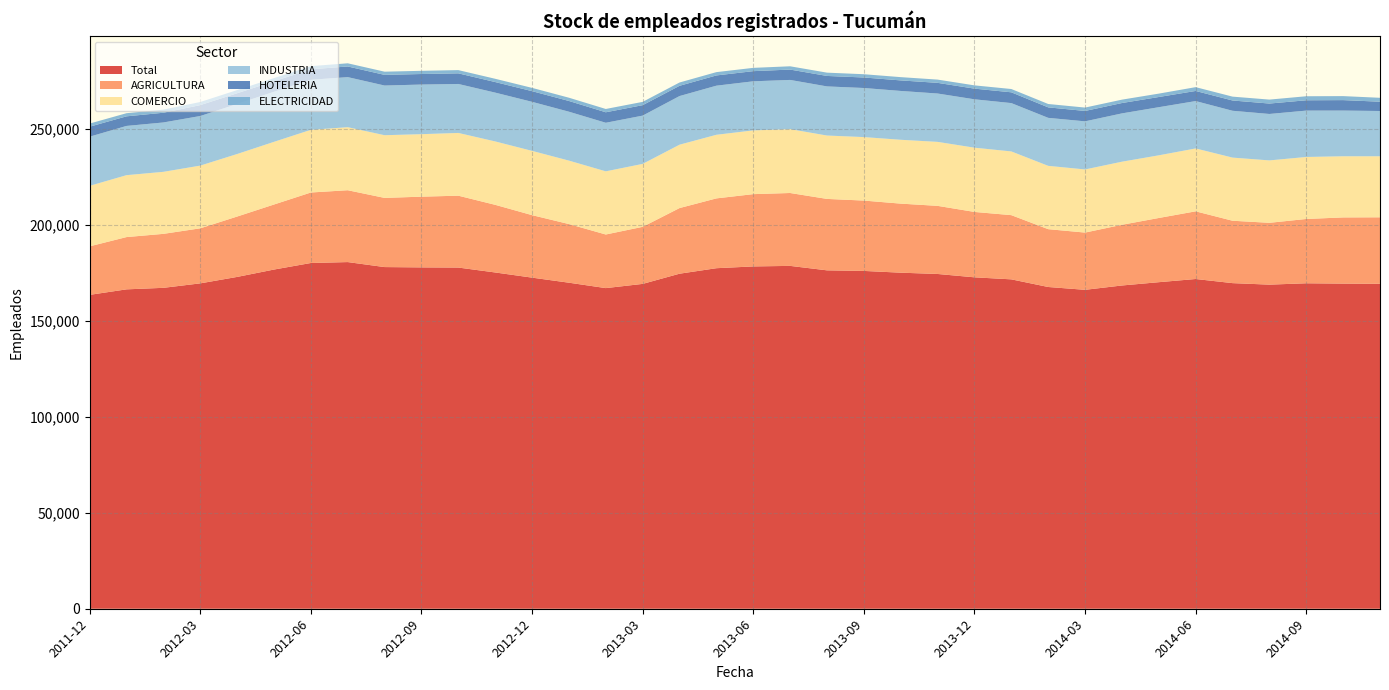

Reading left to right, what are all the values shown in this chart?

Total: 163598	166466	167262	169587	172947	176788	180203	180682	178079	177911	177829	175268	172576	169936	167116	169312	174623	177488	178416	178697	176376	176071	175155	174486	172736	171679	167697	166223	168482	170202	171859	169712	168925	169632	169463	169363
AGRICULTURA: 25292	27247	28128	28688	31466	33899	36744	37451	36052	36864	37456	35257	32571	30563	27942	29736	34211	36387	37678	37991	37227	36670	35993	35498	34083	33466	30140	29835	31638	33466	35275	32515	32225	33517	34495	34658
COMERCIO: 31531	32271	32331	32690	32591	32664	32670	32858	32676	32572	32706	33042	33497	33070	32921	32809	33030	33158	33226	33287	33035	33089	33281	33351	33489	33209	33004	32905	32877	32657	32777	32911	32529	32318	31878	31814
INDUSTRIA: 25623	25664	25729	25852	26072	26105	26068	26095	25892	25863	25526	25441	25564	25492	25314	25160	25352	25591	25584	25648	25604	25582	25451	25202	25217	25194	25012	25072	25179	25082	24690	24406	24200	24167	23810	23591
HOTELERIA: 5209	5002	5071	5679	5607	5479	5482	5551	5560	5495	5537	5510	5564	5590	5473	5456	5345	5343	5293	5398	5459	5484	5494	5565	5560	5622	5472	5420	5408	5317	5274	5365	5433	5388	5458	4848
ELECTRICIDAD: 1624	1630	1627	1618	1640	1639	1642	1655	1658	1661	1683	1702	1708	1703	1715	1710	1723	1718	1718	1709	1712	1700	1703	1689	1701	1716	1755	1758	1758	1761	1982	2008	2057	2095	2081	2035